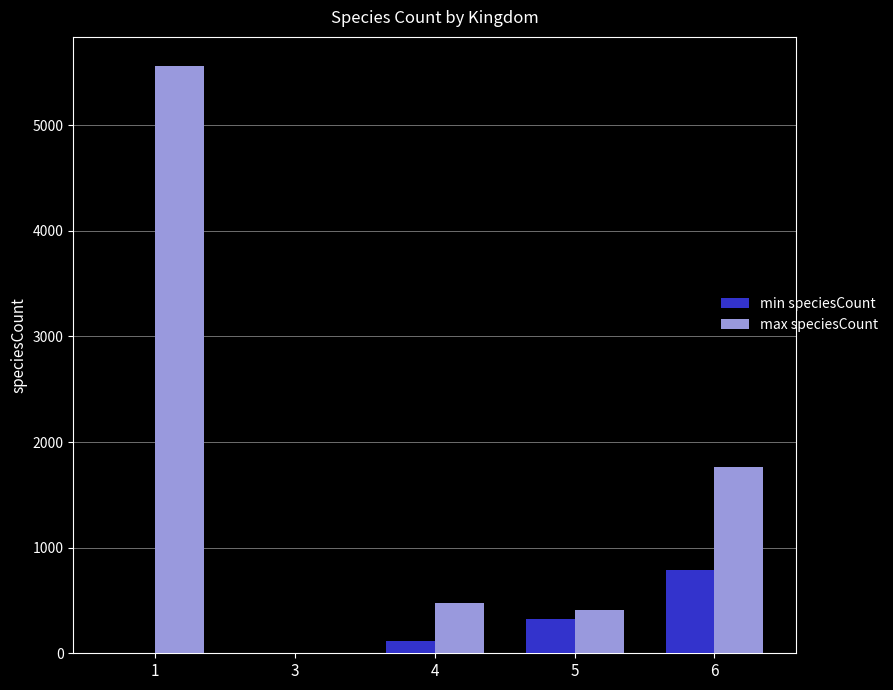

Reading left to right, what are all the values shown in this chart?

min speciesCount: 1=1	3=1	4=114	5=329	6=786
max speciesCount: 1=5559	3=1	4=478	5=411	6=1765